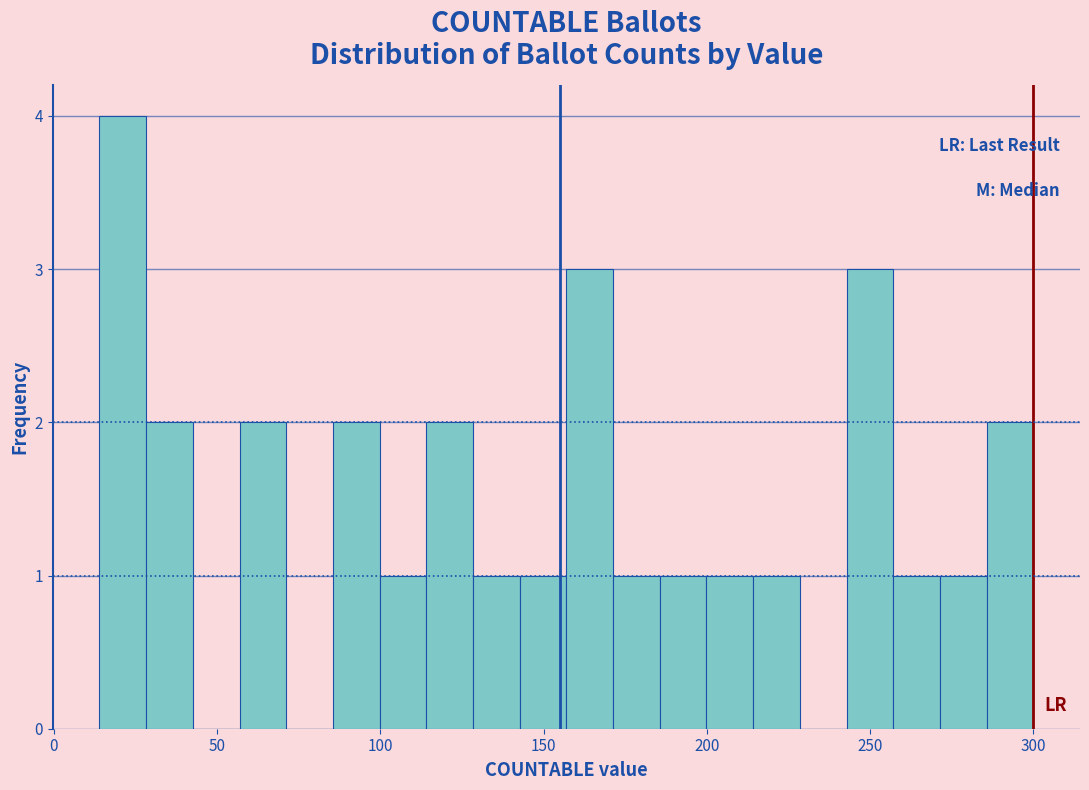

Read against the x-axis, roughly where is the centre of the tallest bar?

20